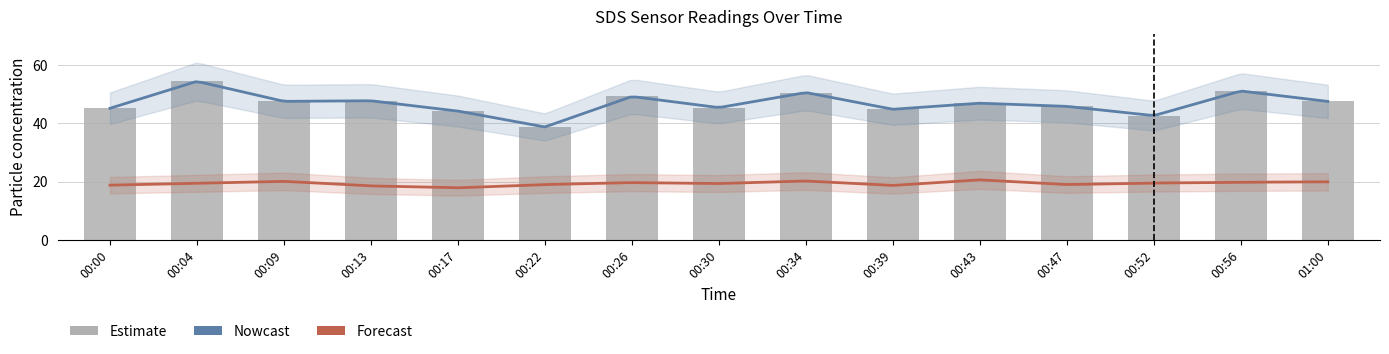

What position from the right is 00:26?

9